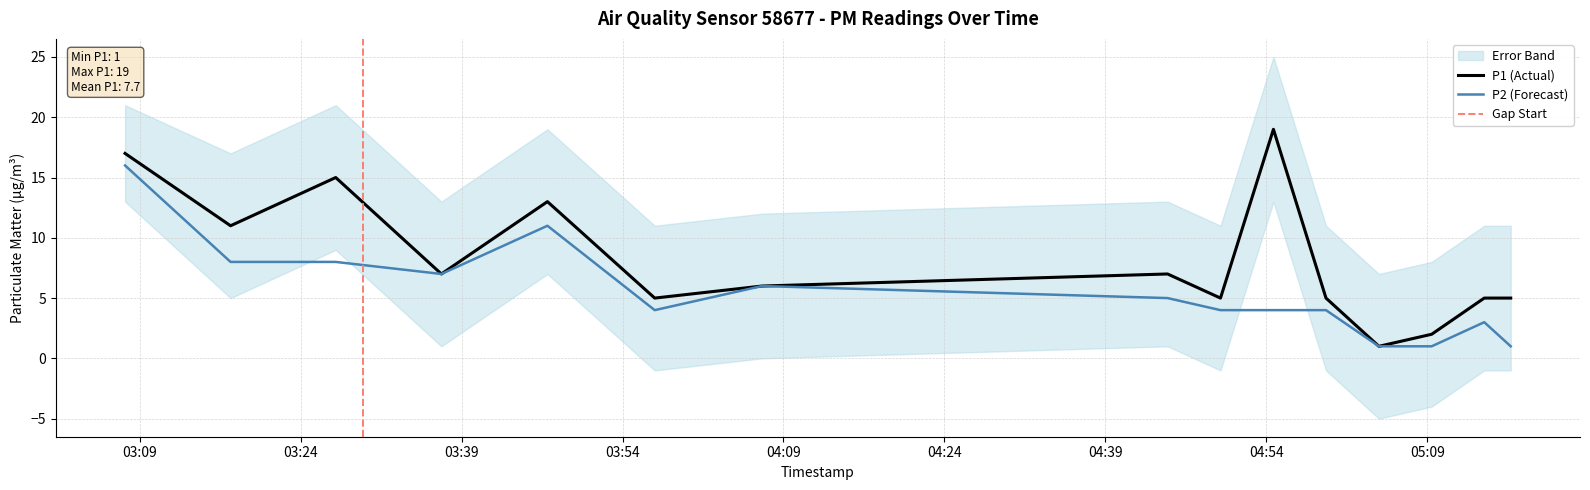

Which series has the largest range (max minus min)?

P1